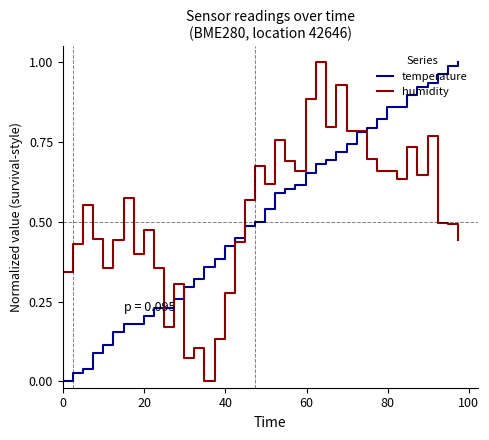

Is this an area chart (filled region under the line)?

No